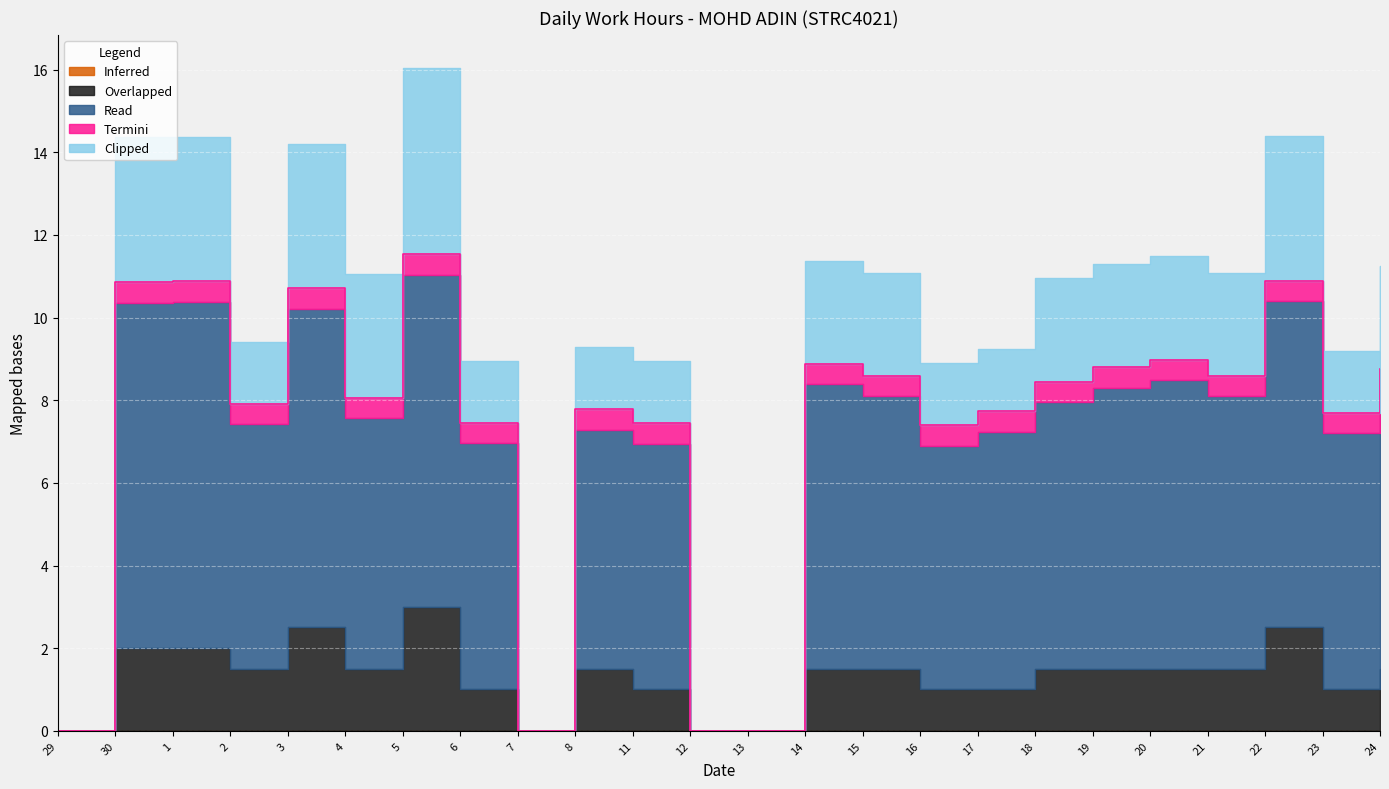

True or false: Overlapped has more than 0 interior local peaks.

True